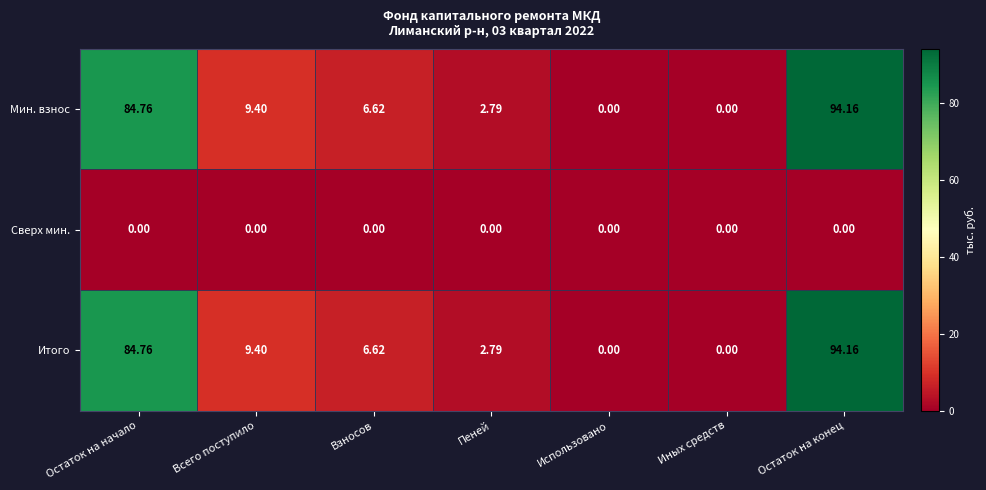

At which label does Итого first exceed 6?

Остаток на начало